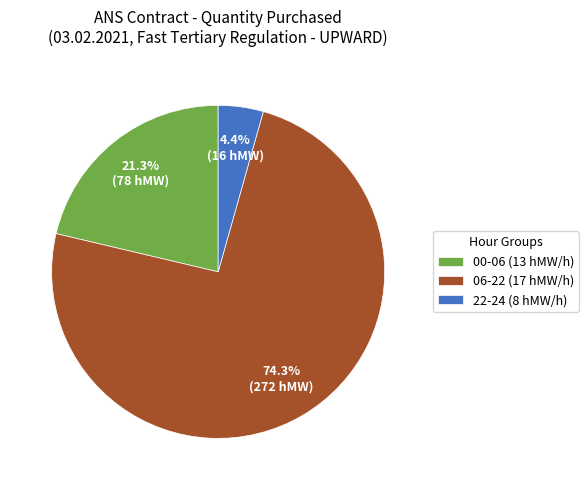

Between 22-24 (8 hMW/h) and 00-06 (13 hMW/h), which is larger?

00-06 (13 hMW/h)